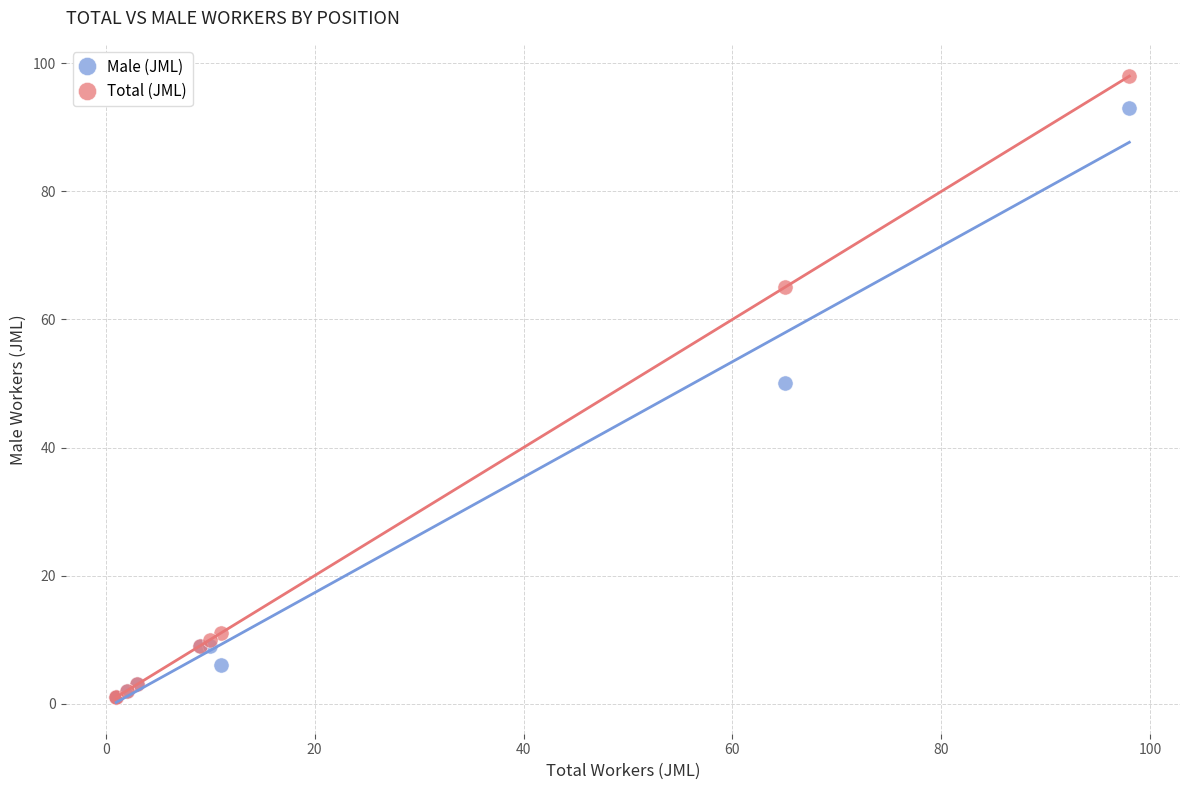

In the Male (JML) series, what Y value is closest to 47?

50